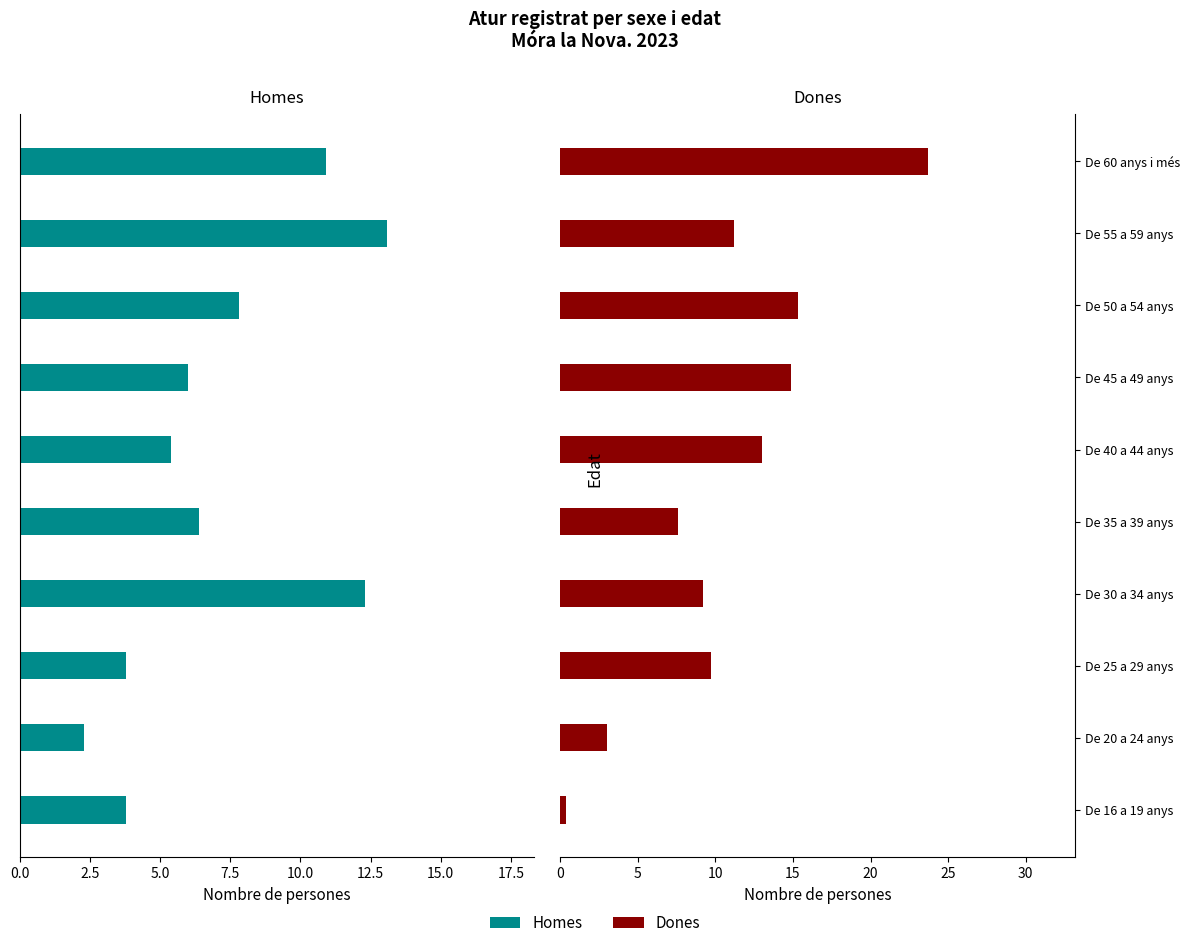

Which series has the largest range (max minus min)?

Dones